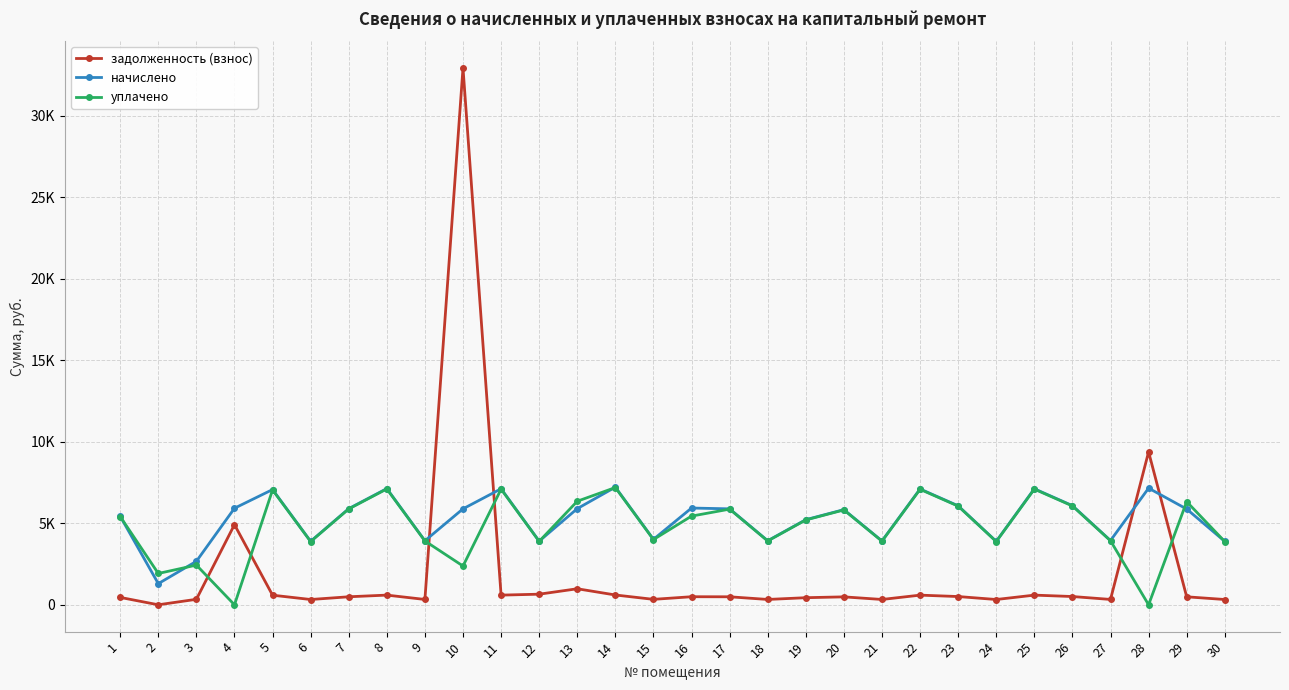

Is this an area chart (filled region under the line)?

No